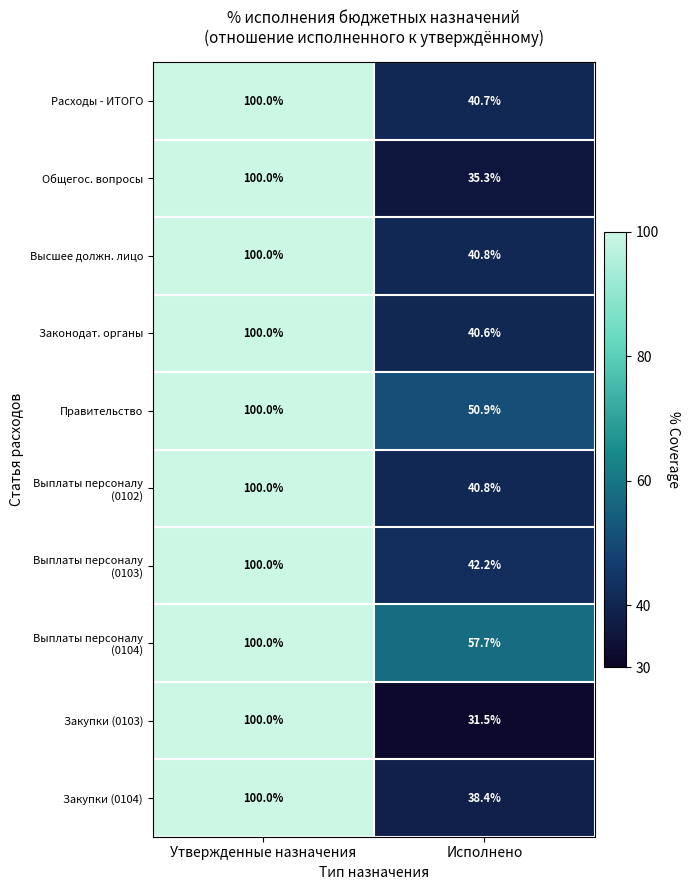

What is the total value across all series at Утвержденные назначения?

1000.0